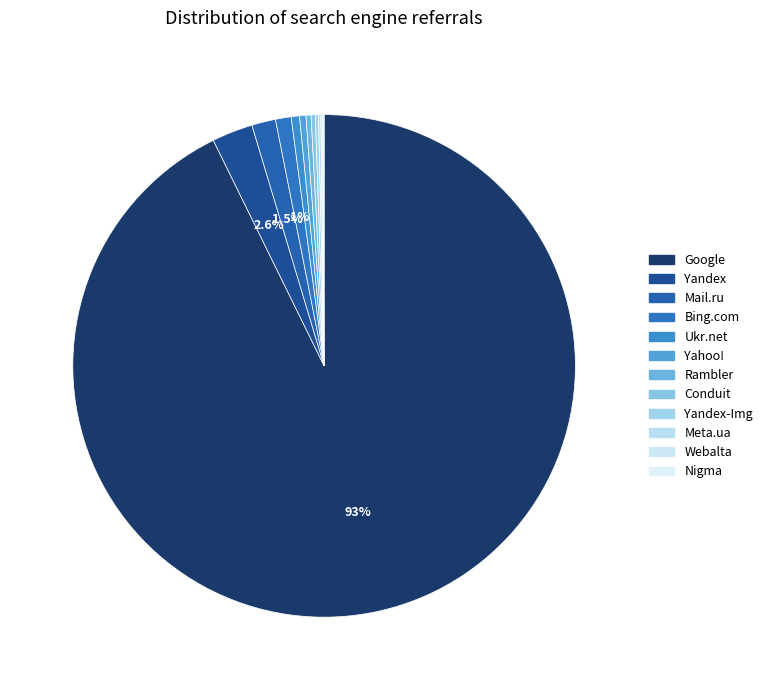

To the nearest percent, what is the average slice percentage?

8%